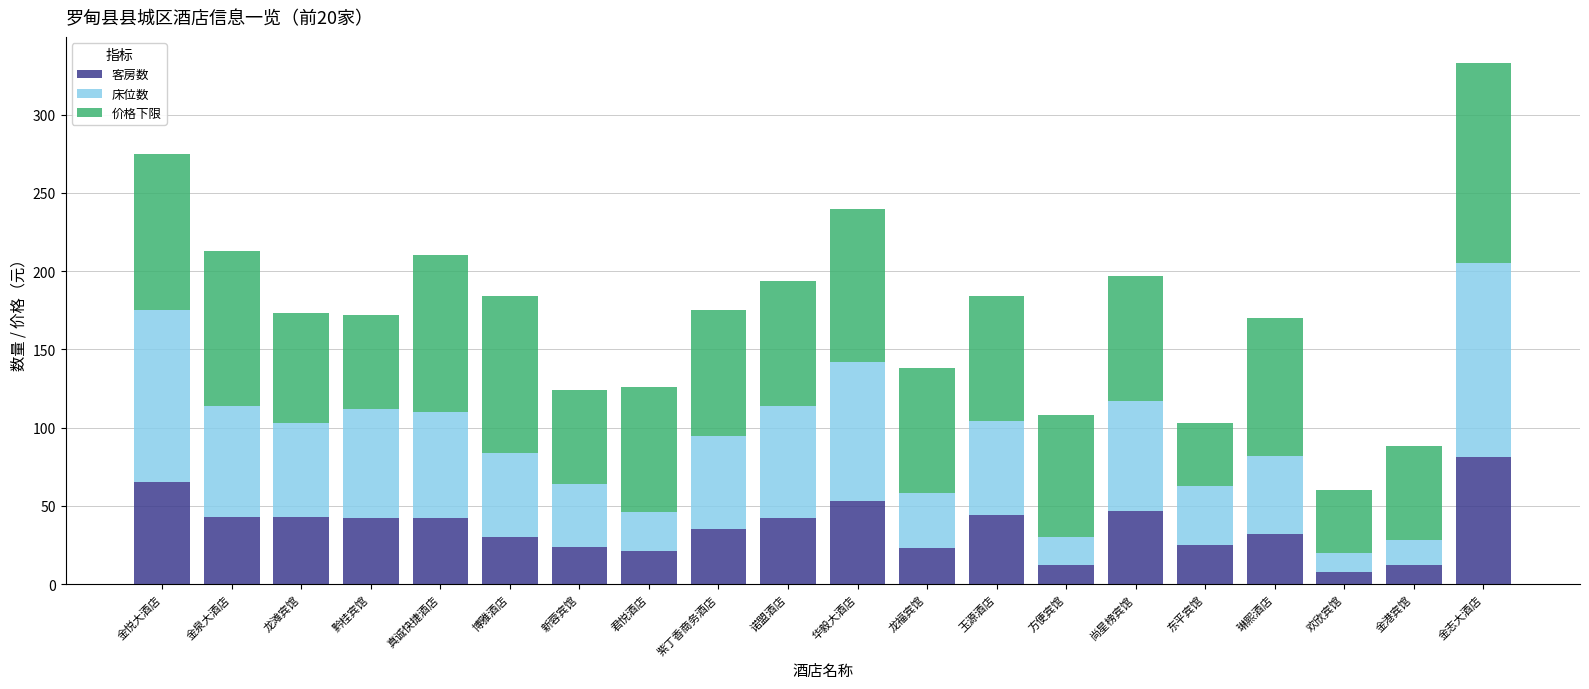

How many data points does each series have?

20